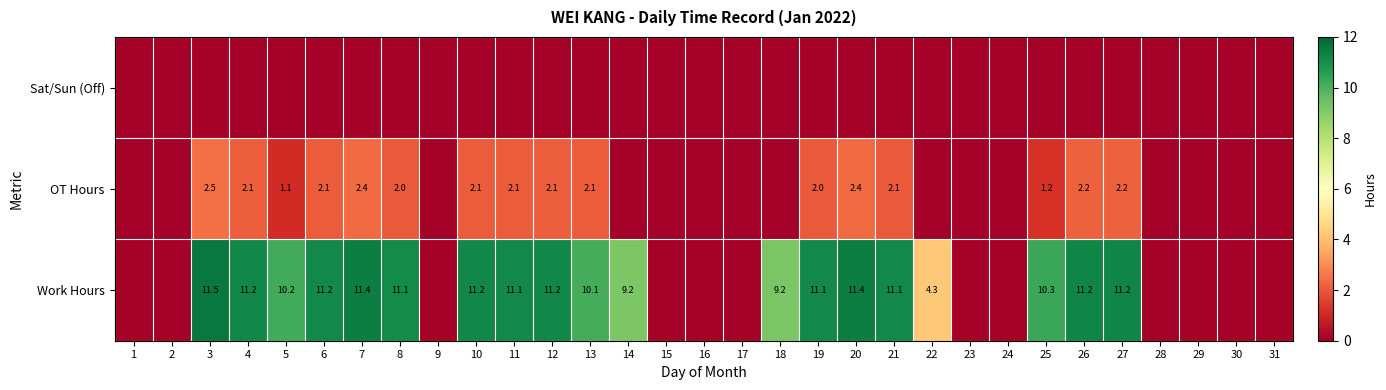

The OT Hours series shows 2.2 at 27. True or false?

True